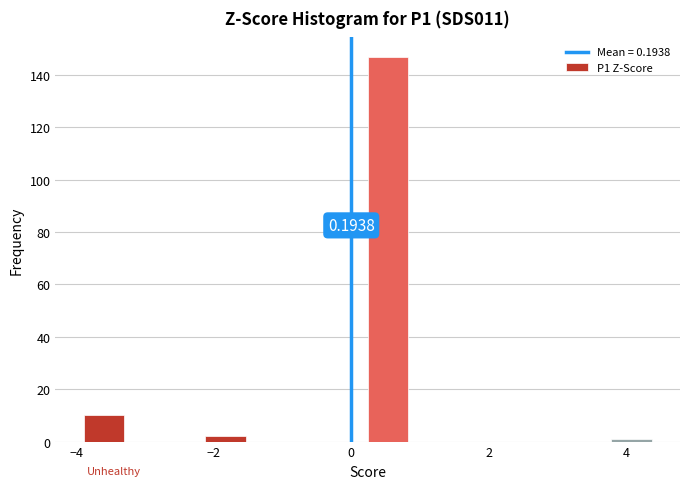

Read against the x-axis, roughly where is the centre of the tallest bar?

0.6